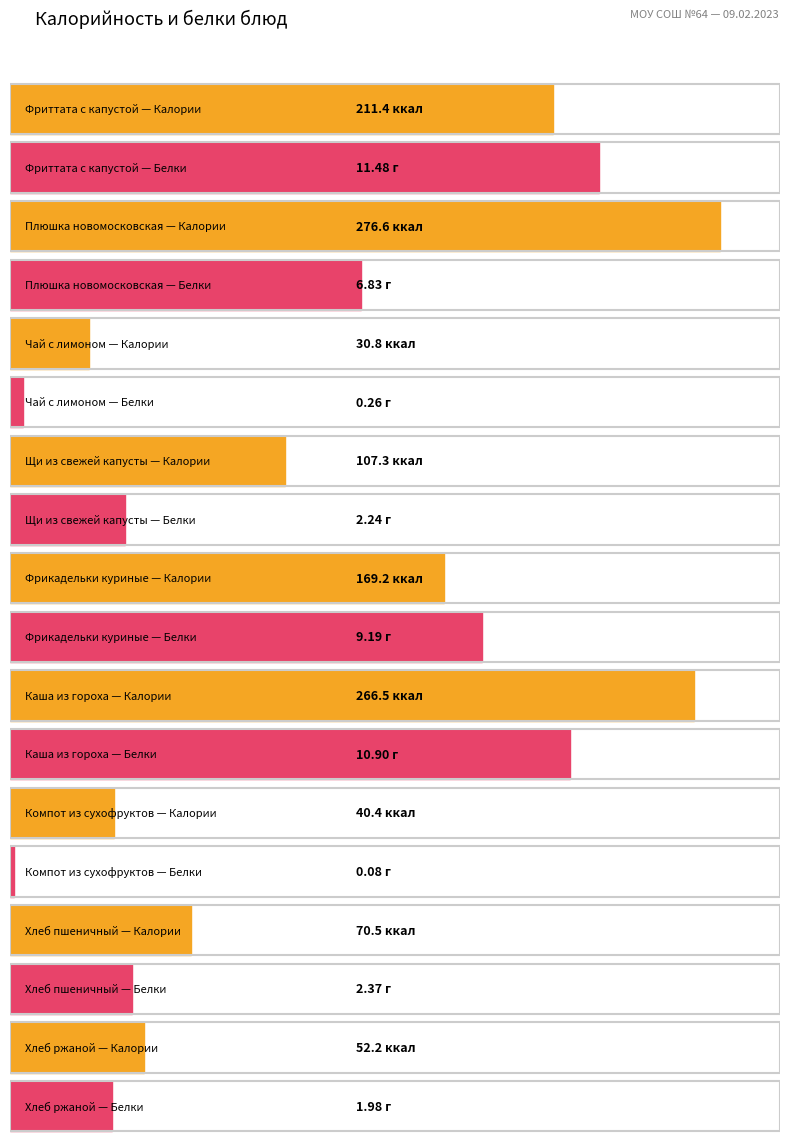

Which label corresponds to the smallest value in the chart?

Компот из сухофруктов